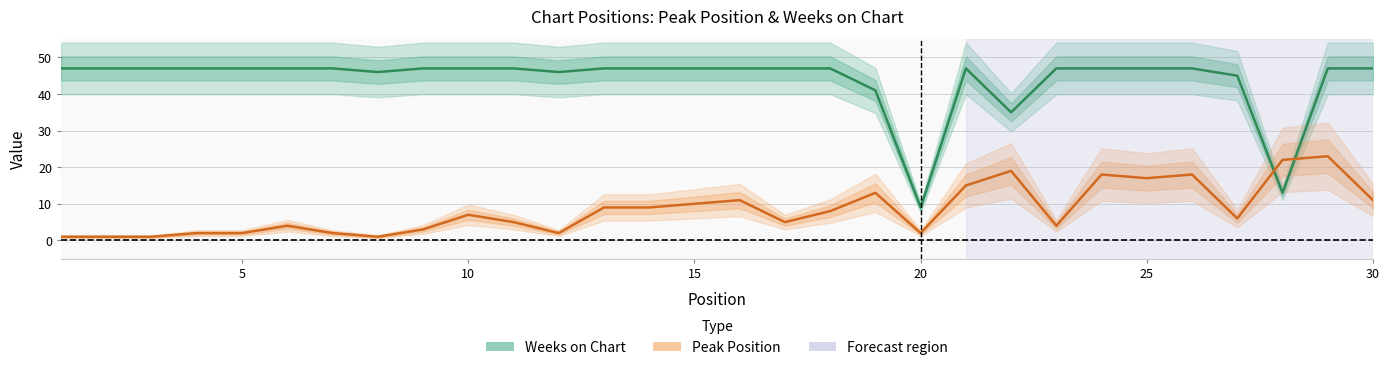

In Peak Position, how many points are higher than both neighbors (excluding endpoints)?

8